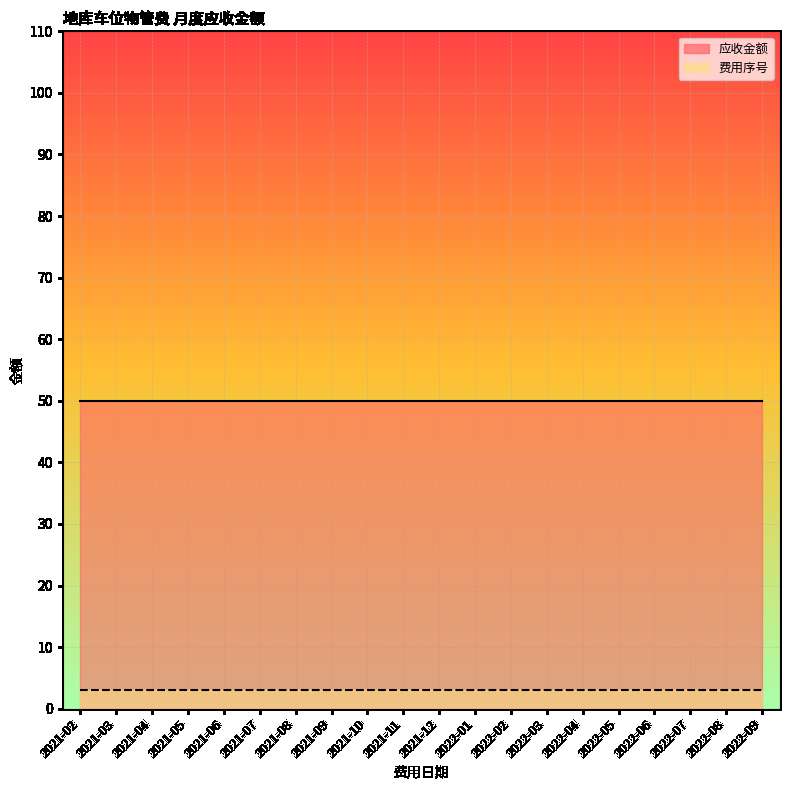

Reading left to right, list all the values displayed in this chart.

费用序号: 3	3	3	3	3	3	3	3	3	3	3	3	3	3	3	3	3	3	3	3
应收金额: 50	50	50	50	50	50	50	50	50	50	50	50	50	50	50	50	50	50	50	50